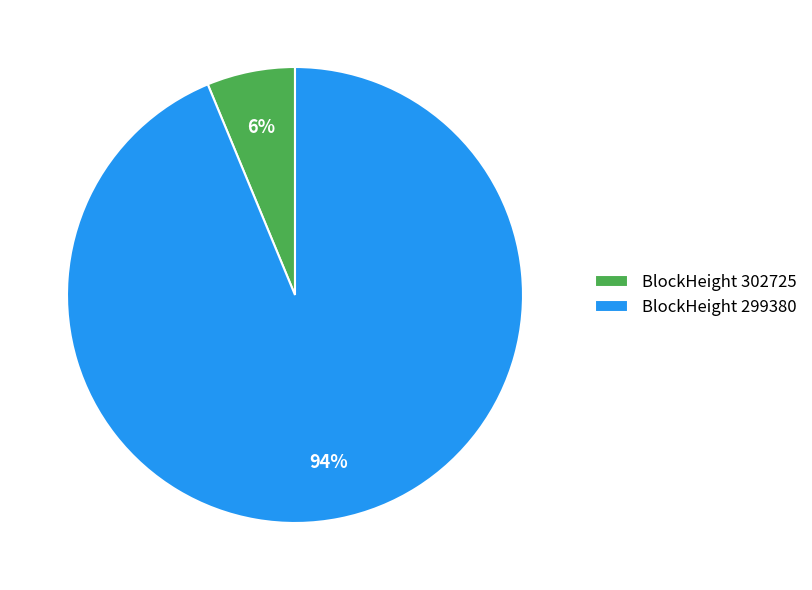

Rank the categories by value from lowest to highest.

BlockHeight 302725, BlockHeight 299380